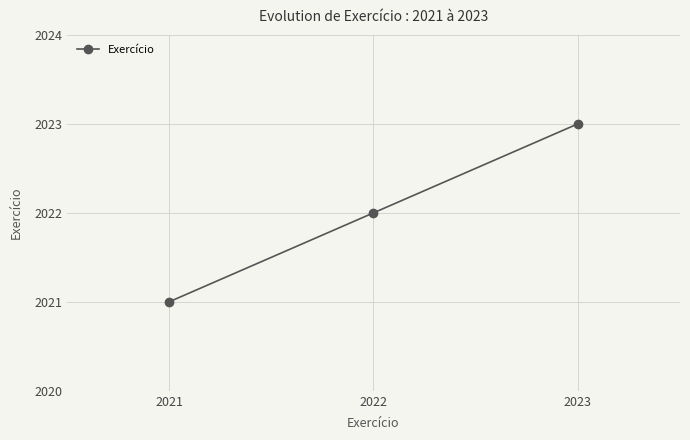

How many series are shown in this chart?

1